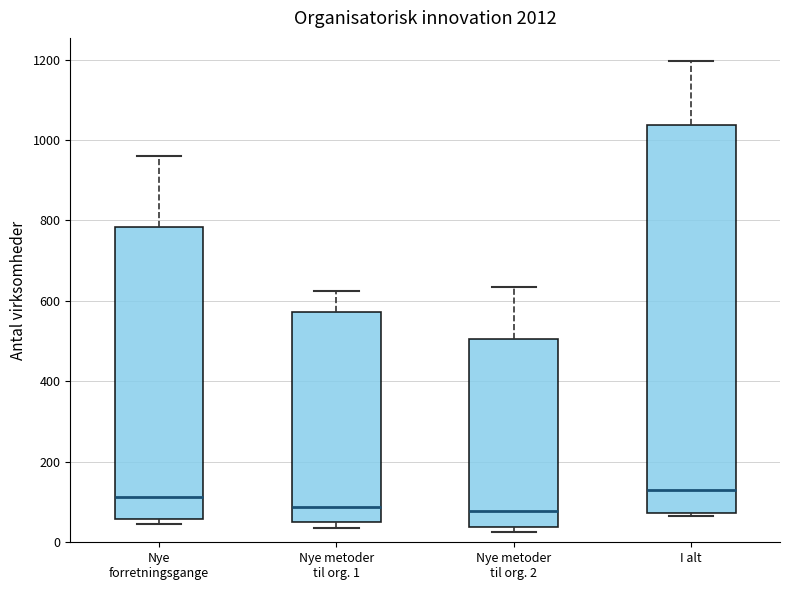

Where does the upper whisker of the box for I alt end on the y-axis? The values are not printed on the chart, so give them approximately, as read against the axis.

1200